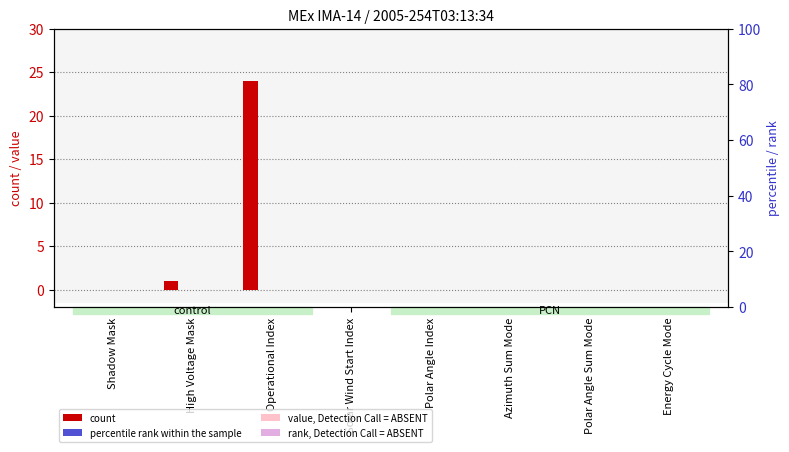

At which label is value, Detection Call = ABSENT closest to 0?

Shadow Mask